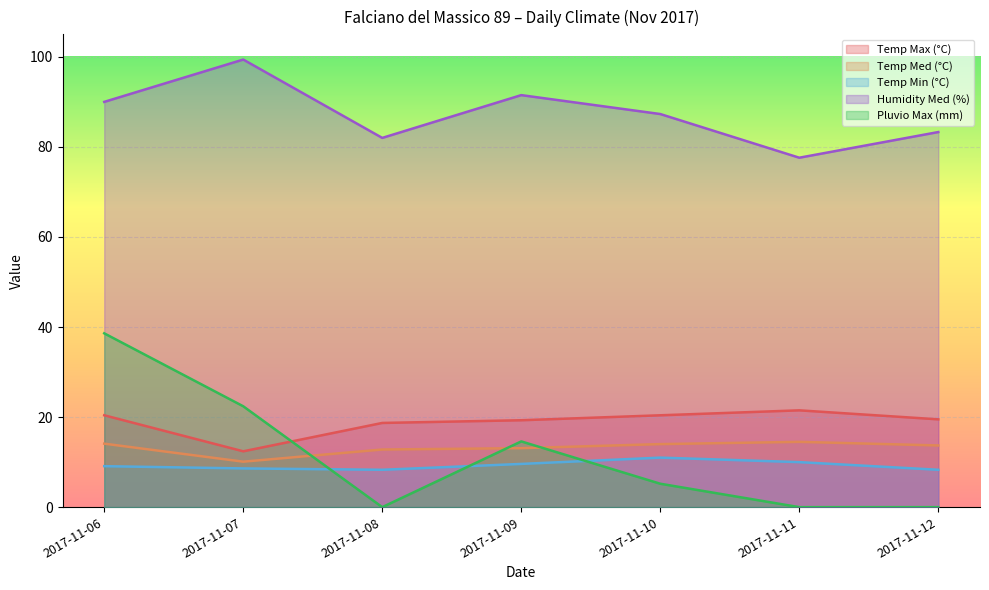

How many interior local peaks does the Temp Max (°C) series have?

1